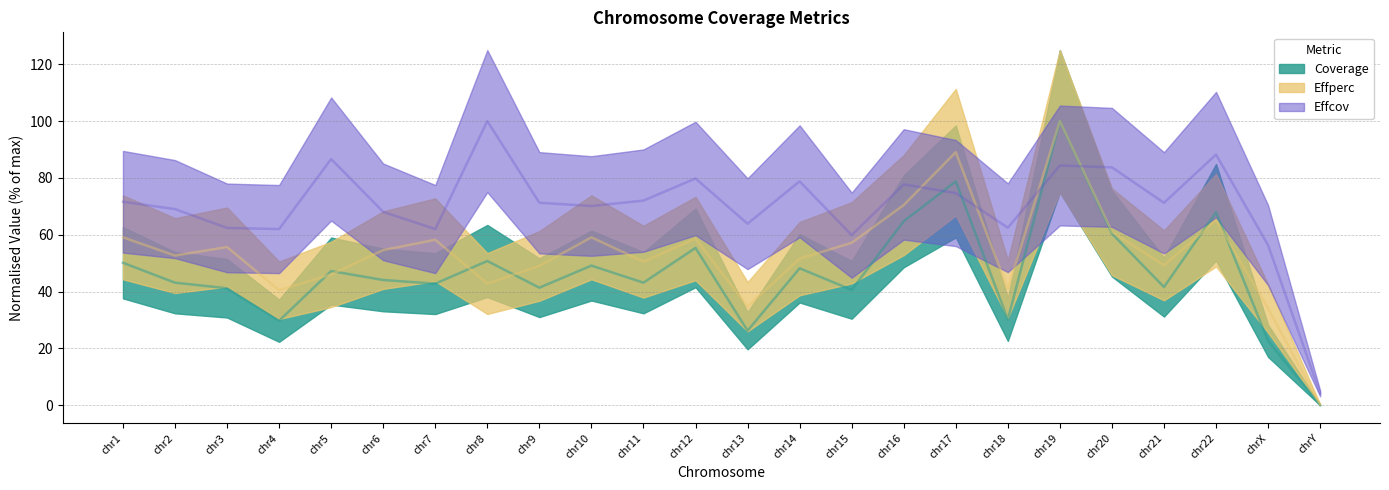

What is the difference between the maximum and second lowest values in the Coverage series?

77.3